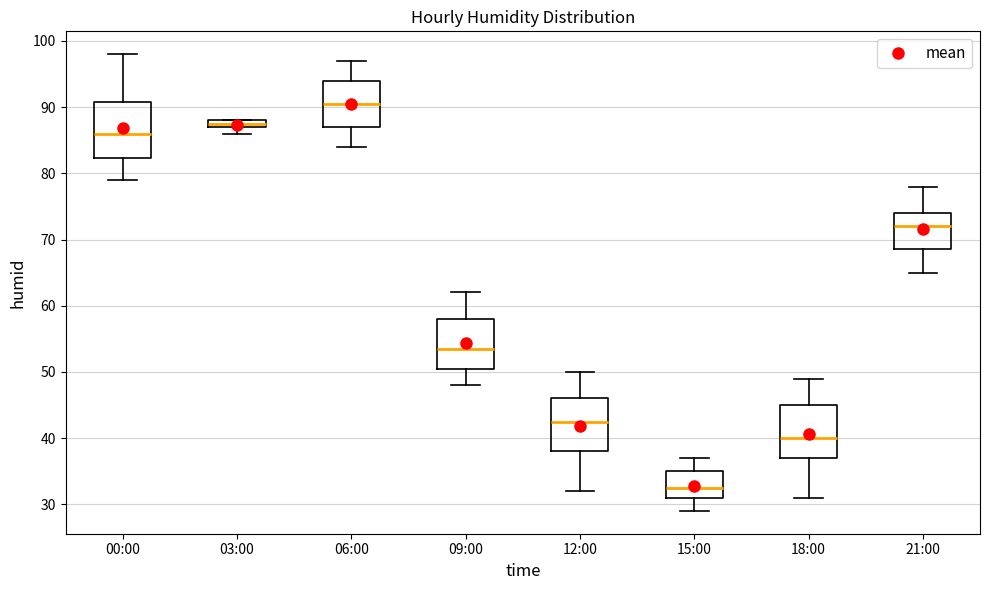

Where is the upper edge of the box for 09:00 on the y-axis? The values are not printed on the chart, so give them approximately, as read against the axis.

58